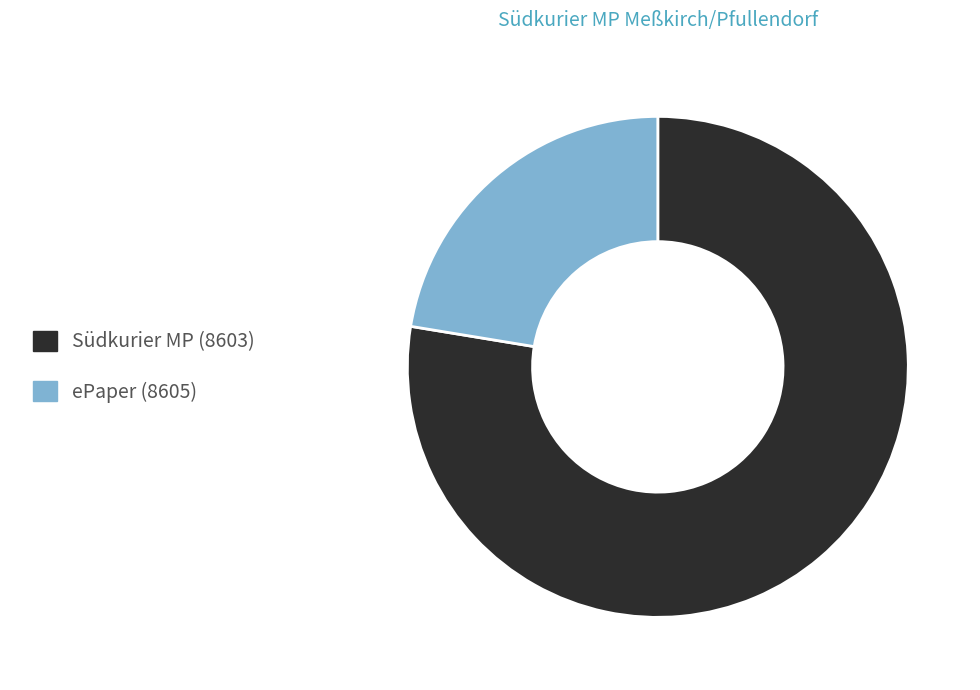

Which category has the smallest portion of the pie?

ePaper (8605)